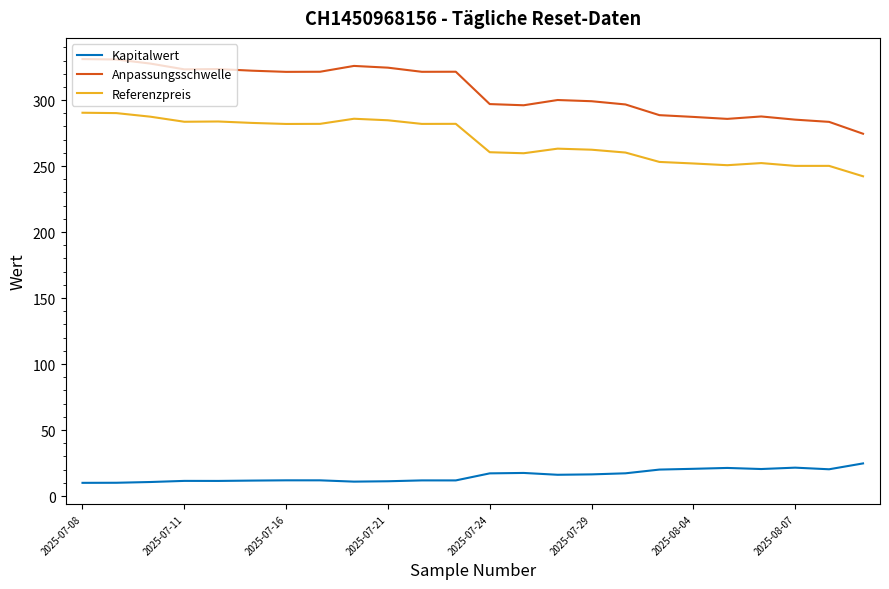

Which series has the widest spread of values?

Anpassungsschwelle